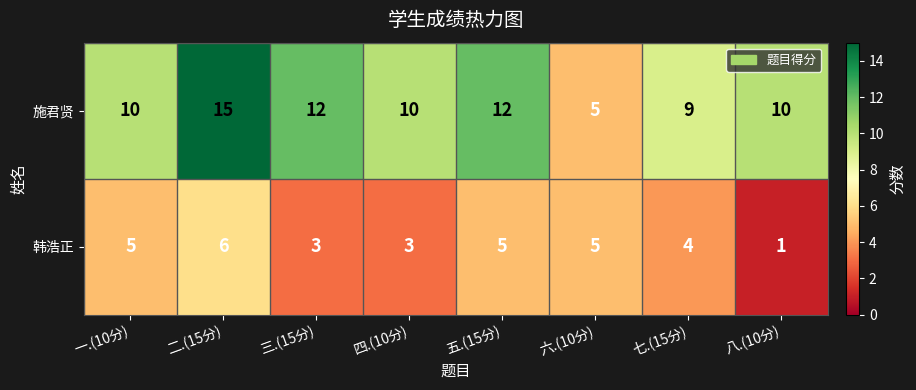

Between 五.(15分) and 七.(15分), which series saw the biggest shift?

施君贤